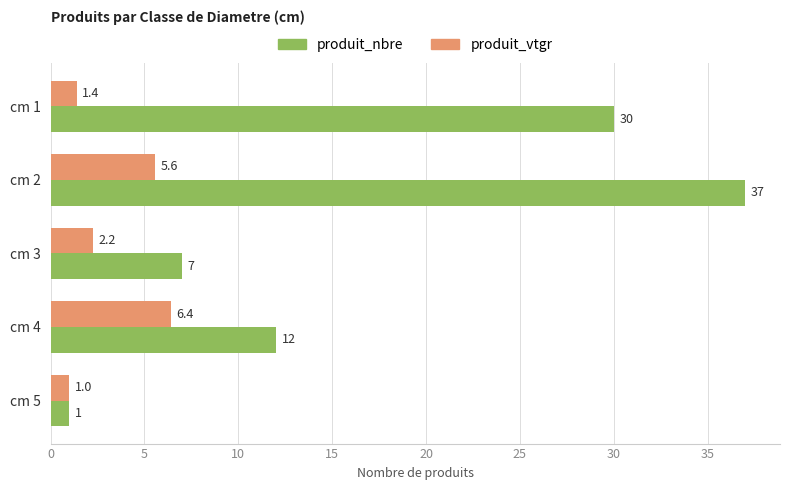

Read the produit_vtgr value at cm 1.

1.4